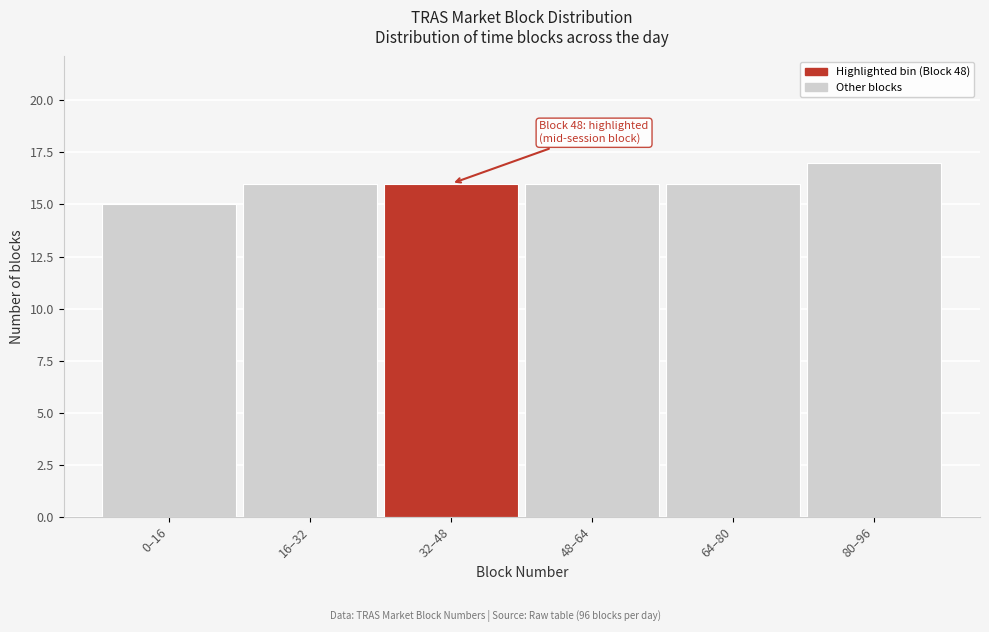

Reading right to left, extract all data points from this chart.

80–96=17	64–80=16	48–64=16	32–48=16	16–32=16	0–16=15